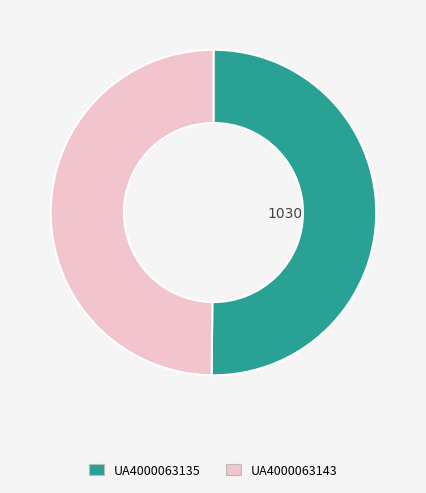

How many segments does this pie chart have?

2